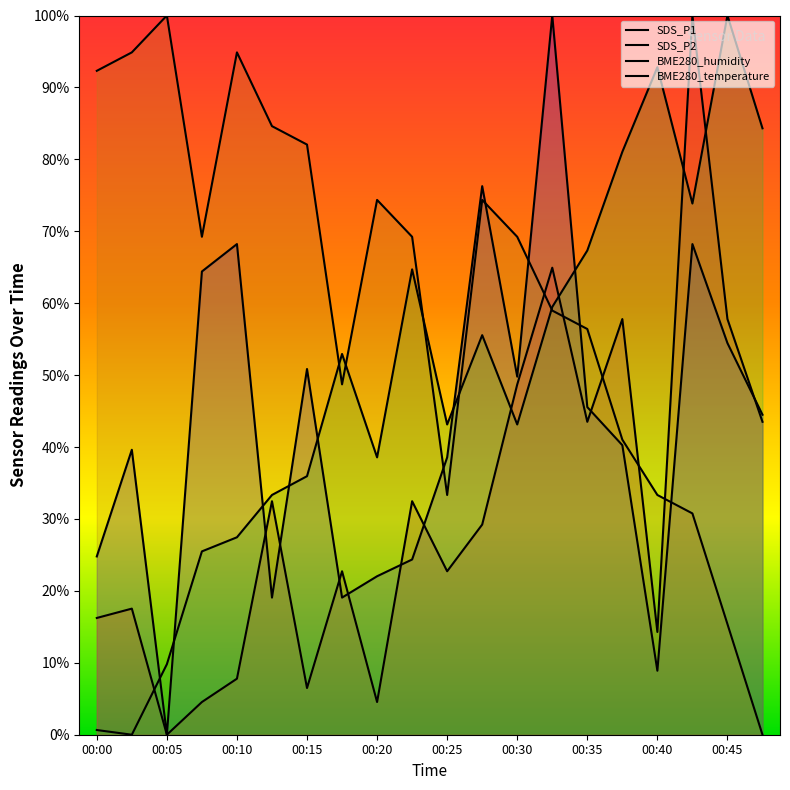

How many series are shown in this chart?

4